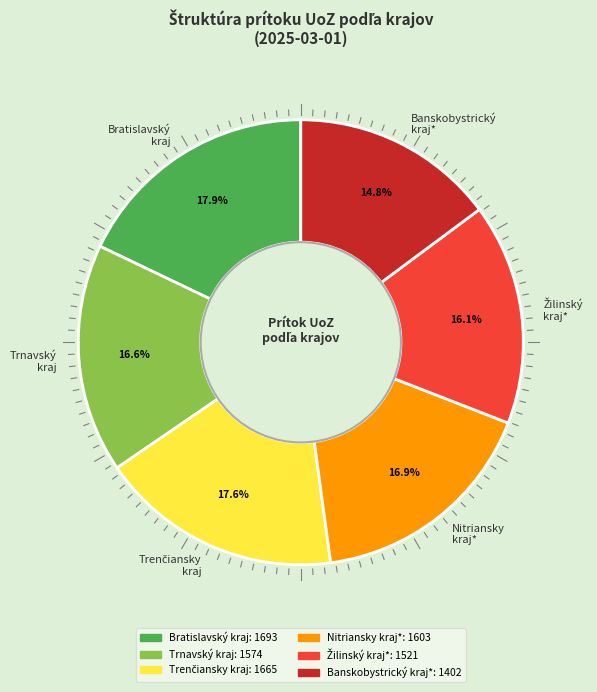

What is the smallest slice in the pie chart?

Banskobystrický kraj*